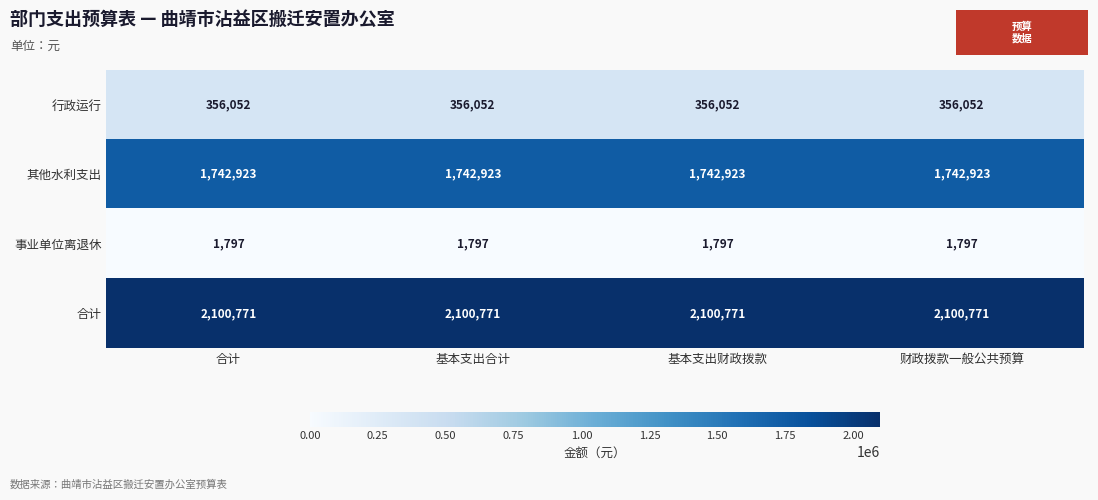

What is the spread (max minus min) of values at 基本支出财政拨款?

2098974